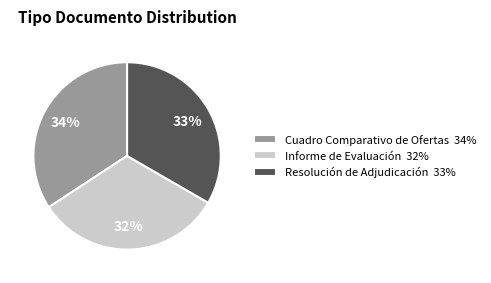

Which has a higher value, Resolución de Adjudicación or Cuadro Comparativo de Ofertas?

Cuadro Comparativo de Ofertas